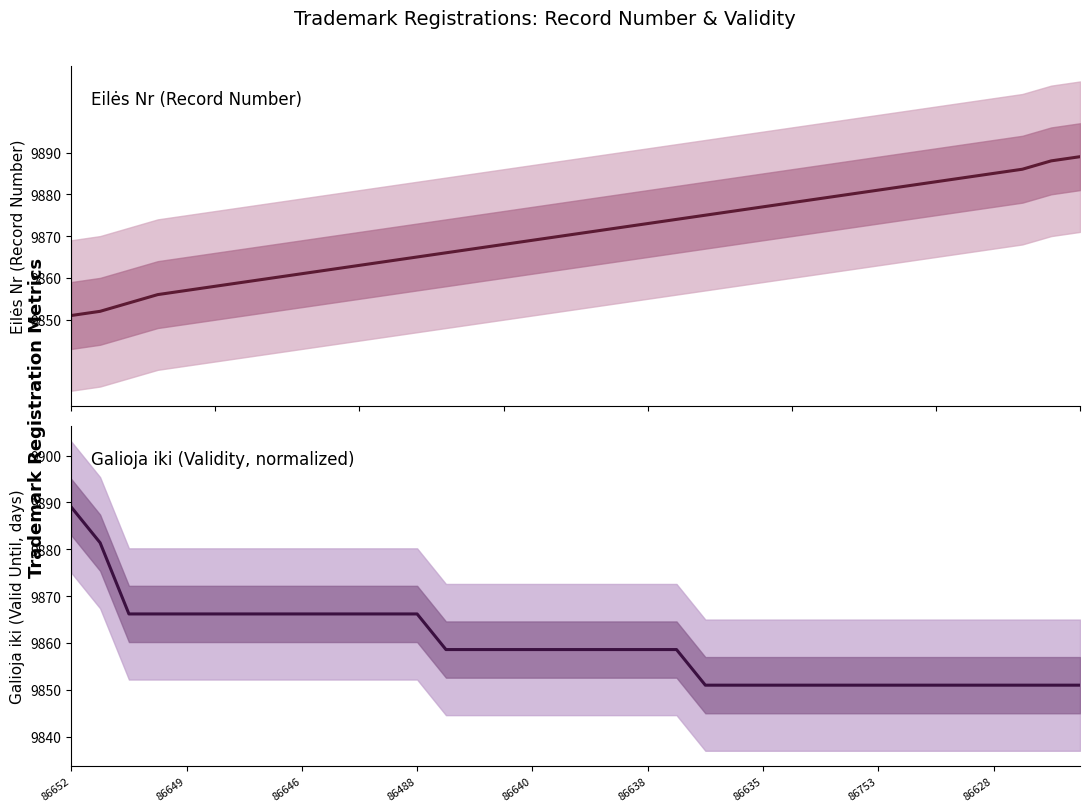

Which has a higher value, 31 or 26?

31